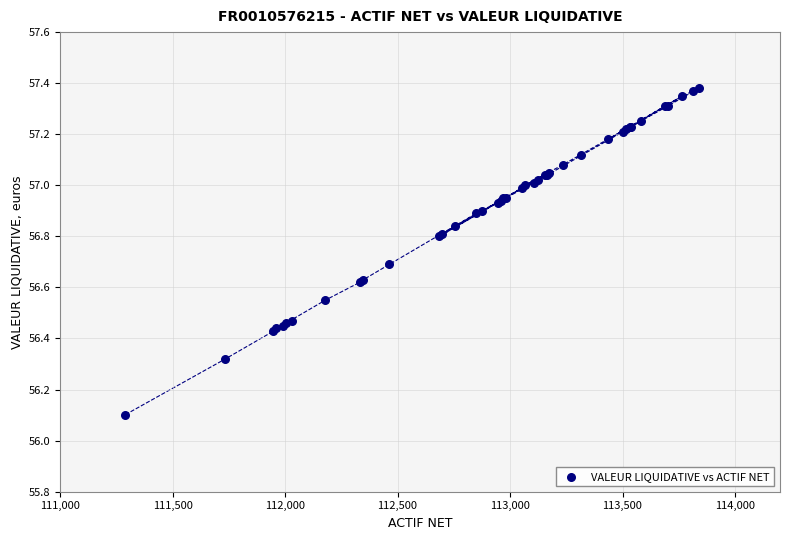

What Y value in the scatter plot is closest to 56?

56.1